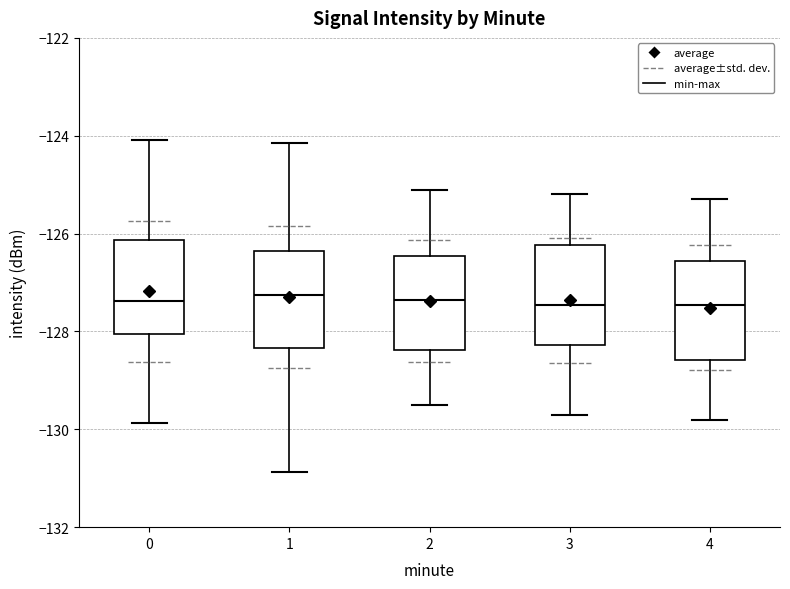

Reading left to right, transcribe this box plot: for each box, give where its median line is, the range the box spans, and where its two whiskers end, as read against the y-axis. The values are not printed on the chart, so give them approximately, as read against the axis.

0: median -127.4, box -128.0 to -126.2, whiskers -129.8 to -124.0
1: median -127.2, box -128.4 to -126.4, whiskers -130.8 to -124.2
2: median -127.4, box -128.4 to -126.4, whiskers -129.4 to -125.0
3: median -127.4, box -128.2 to -126.2, whiskers -129.6 to -125.2
4: median -127.4, box -128.6 to -126.6, whiskers -129.8 to -125.2